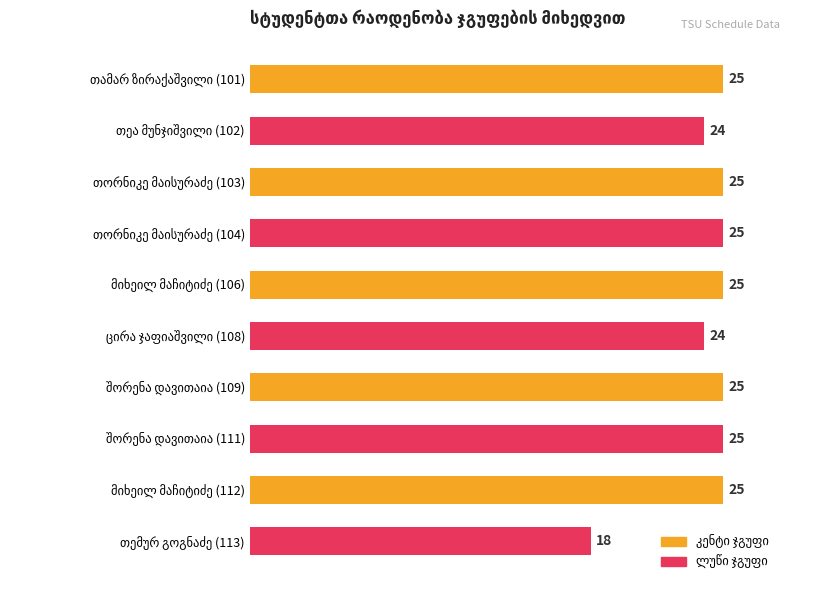

Reading bottom to top, extract all data points from this chart.

18	25	25	25	24	25	25	25	24	25